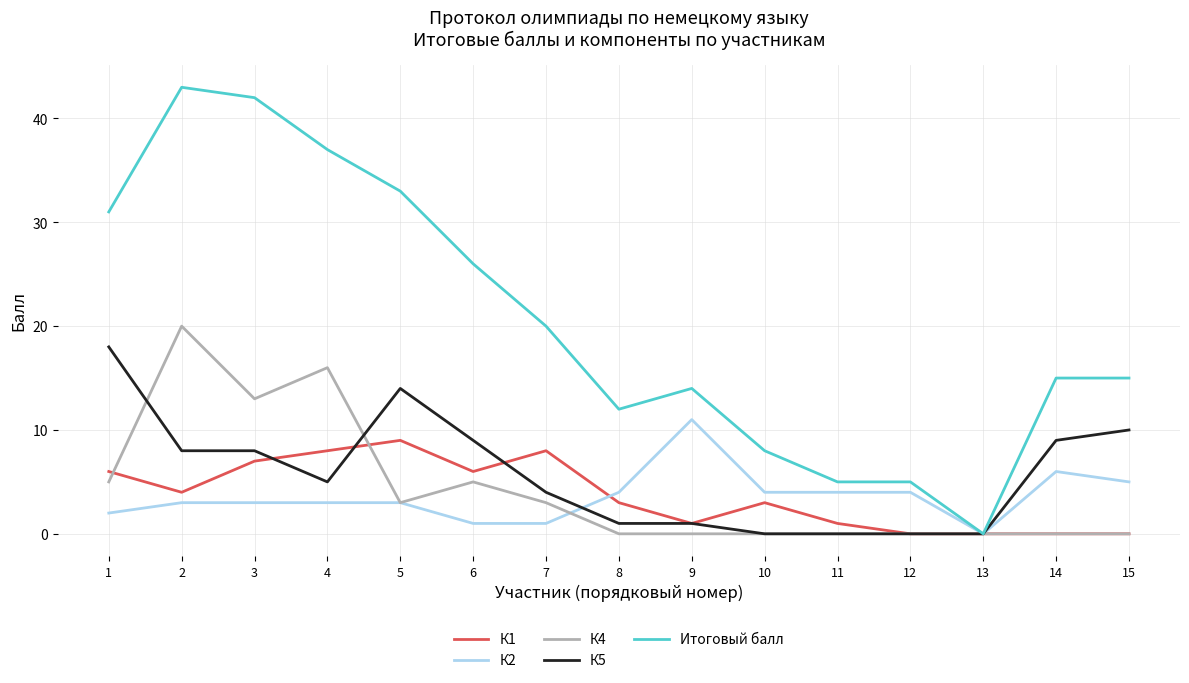

Is it true that Итоговый балл equals 26 at 6?

True